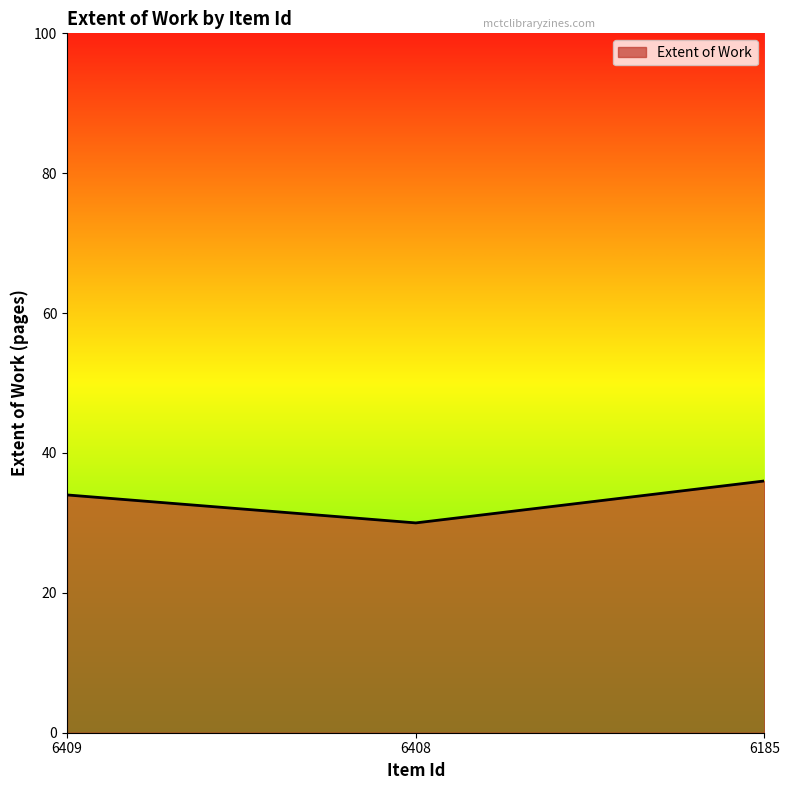

How many distinct data groups are displayed?

1